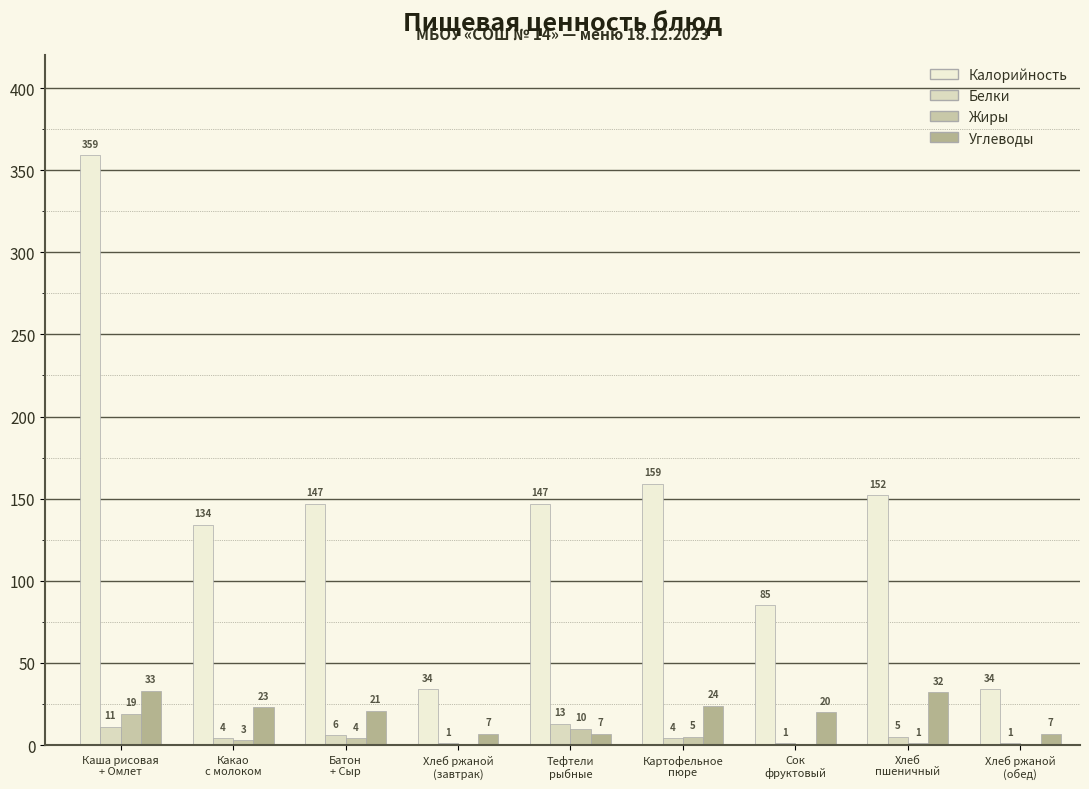

Which category has the highest value across all series?

Каша рисовая
+ Омлет